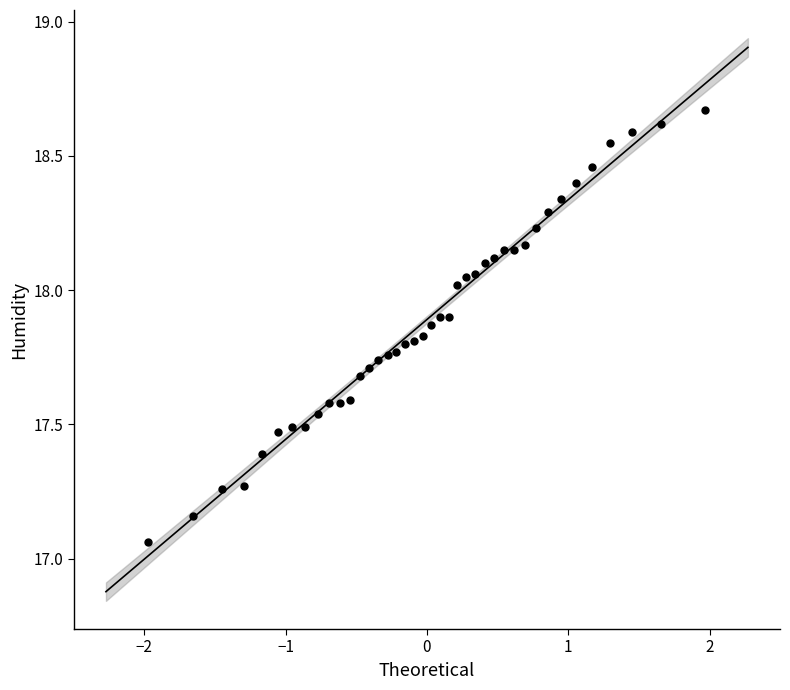

What is the range of Y values (max minus min)?

1.6